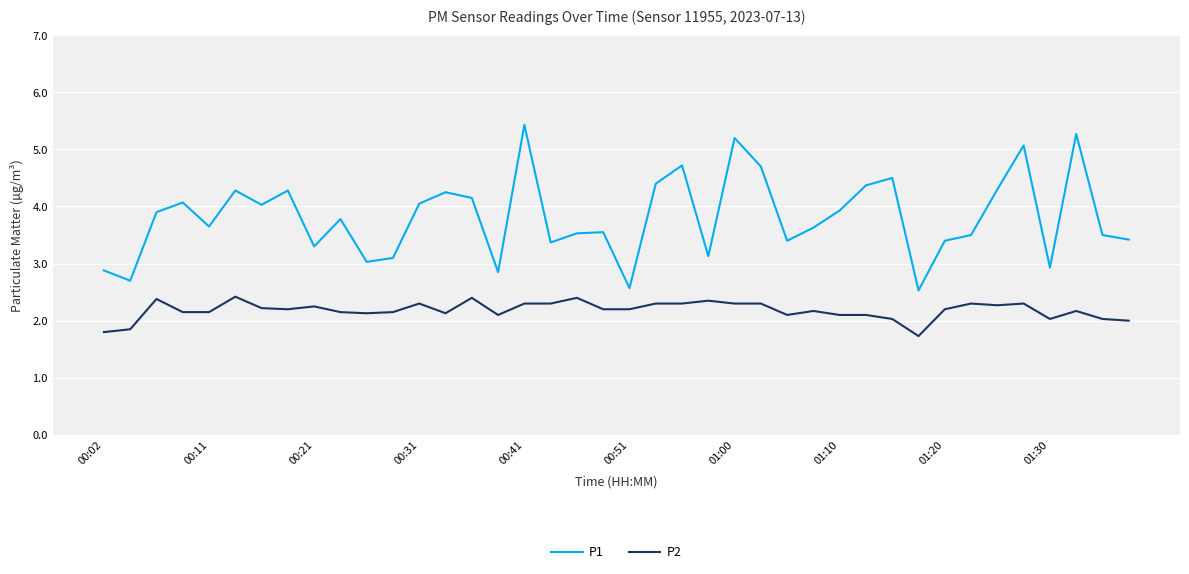

List the series in order of their peak value, lowest first.

P2, P1